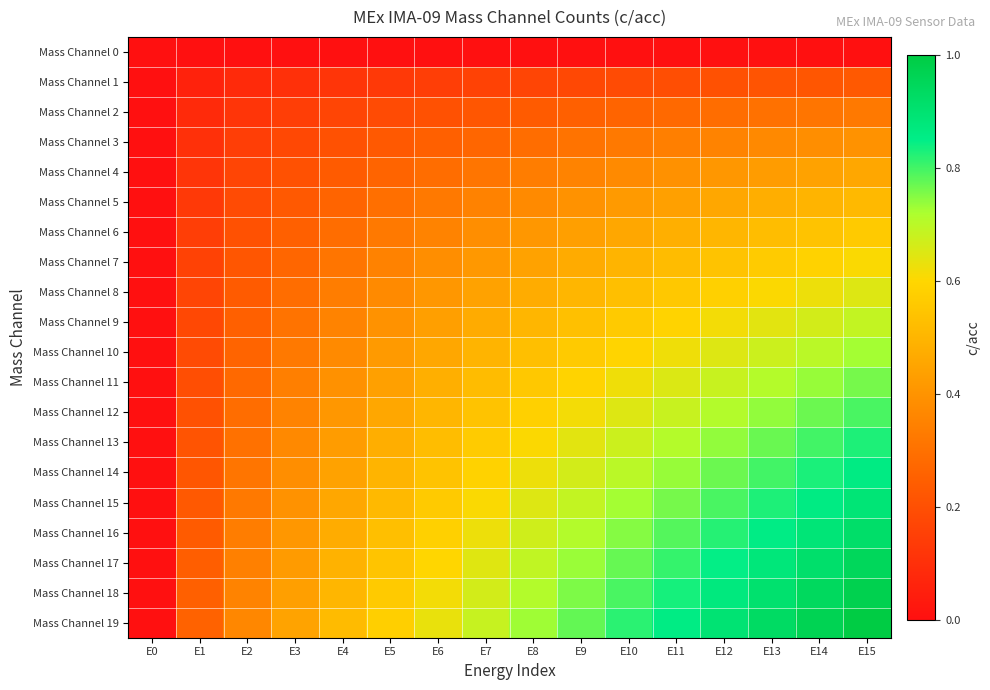

What is the total value across all series at E7?

9.0